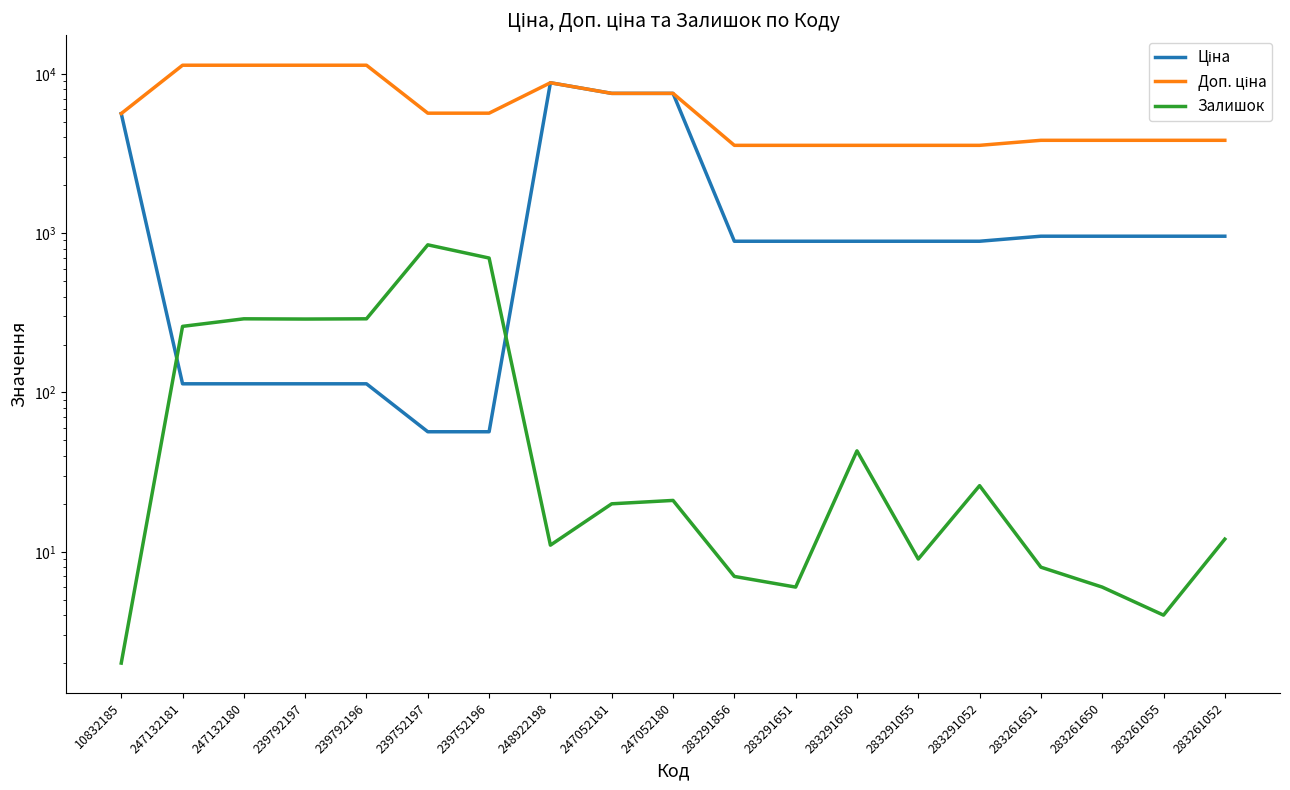

At how many categories does at least one series exceed 2025?

19